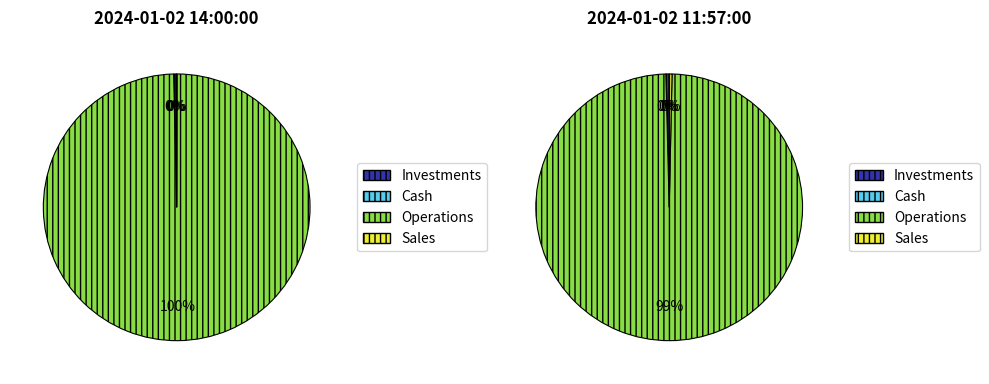

Which series has the largest range (max minus min)?

Investments